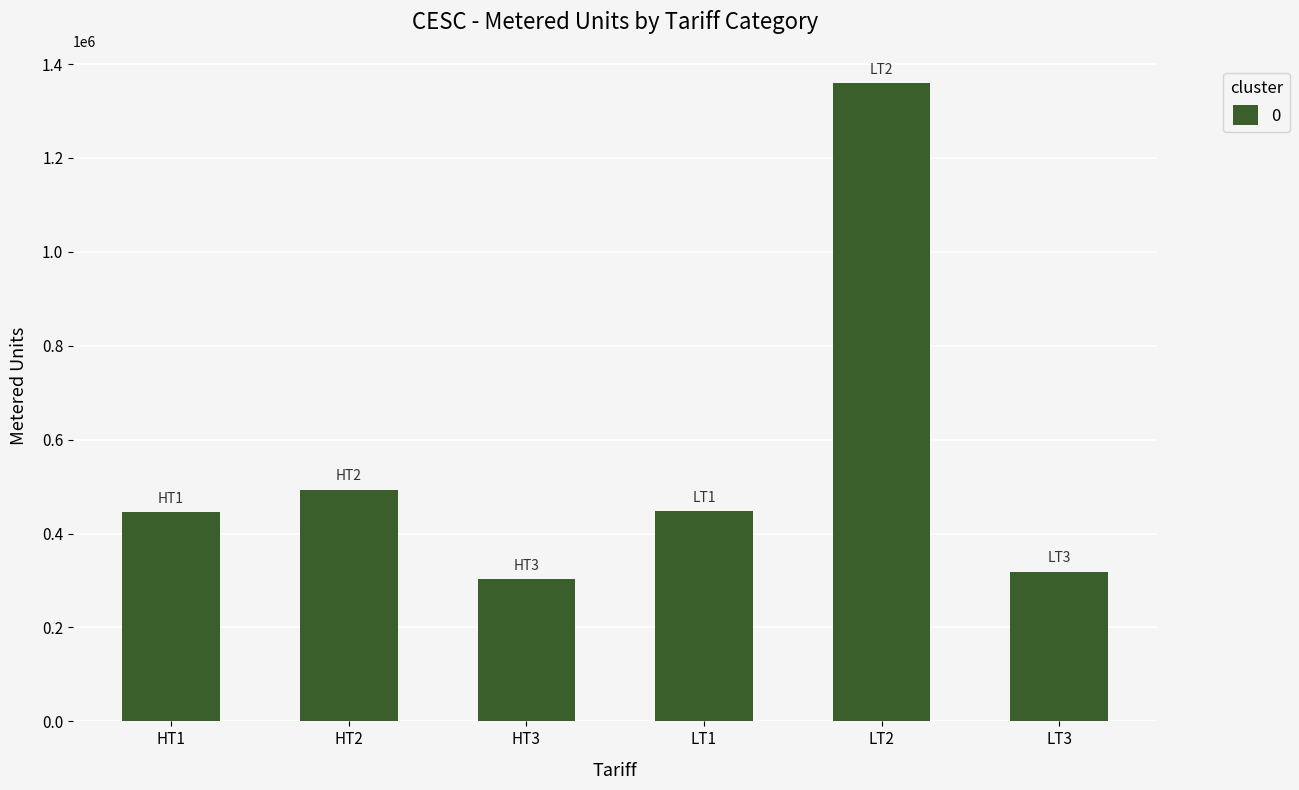

At which label does the data first exceed 447685?

HT2